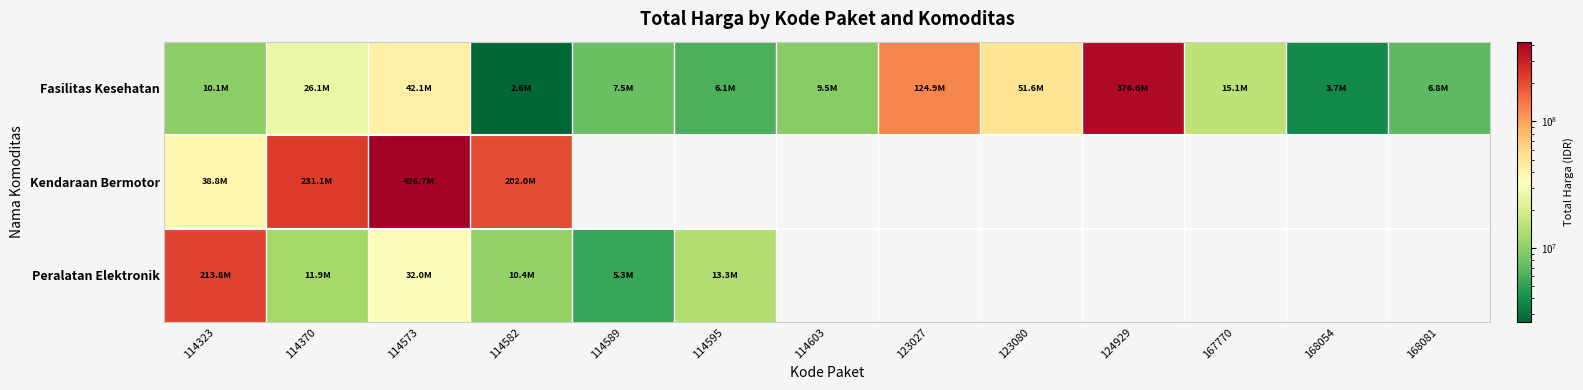

Which category has the lowest value in the Peralatan Elektronik series?

114589